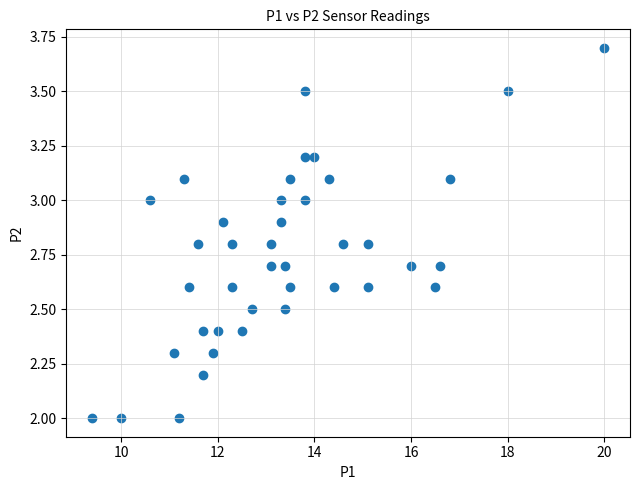

What is the range of Y values (max minus min)?

1.7